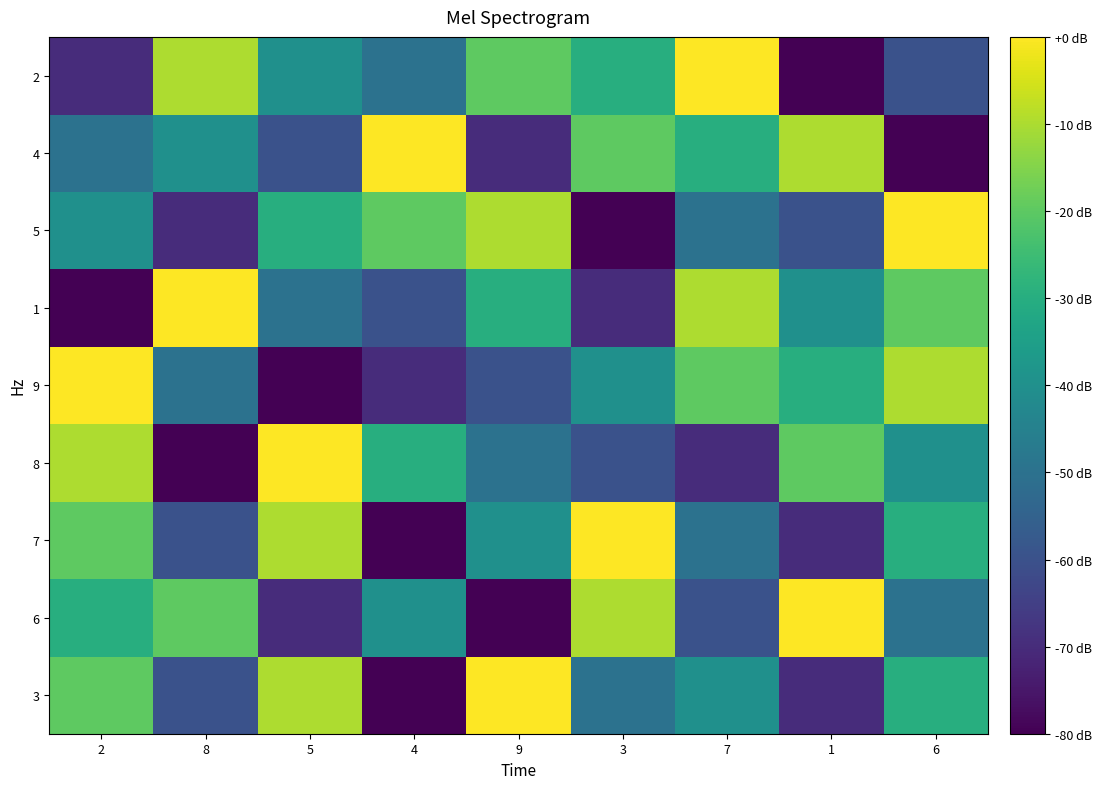

Reading right to left, what are all the values shown in this chart?

3: 6=-30	1=-70	7=-40	3=-50	9=0	4=-80	5=-10	8=-60	2=-20
6: 6=-50	1=0	7=-60	3=-10	9=-80	4=-40	5=-70	8=-20	2=-30
7: 6=-30	1=-70	7=-50	3=0	9=-40	4=-80	5=-10	8=-60	2=-20
8: 6=-40	1=-20	7=-70	3=-60	9=-50	4=-30	5=0	8=-80	2=-10
9: 6=-10	1=-30	7=-20	3=-40	9=-60	4=-70	5=-80	8=-50	2=0
1: 6=-20	1=-40	7=-10	3=-70	9=-30	4=-60	5=-50	8=0	2=-80
5: 6=0	1=-60	7=-50	3=-80	9=-10	4=-20	5=-30	8=-70	2=-40
4: 6=-80	1=-10	7=-30	3=-20	9=-70	4=0	5=-60	8=-40	2=-50
2: 6=-60	1=-80	7=0	3=-30	9=-20	4=-50	5=-40	8=-10	2=-70